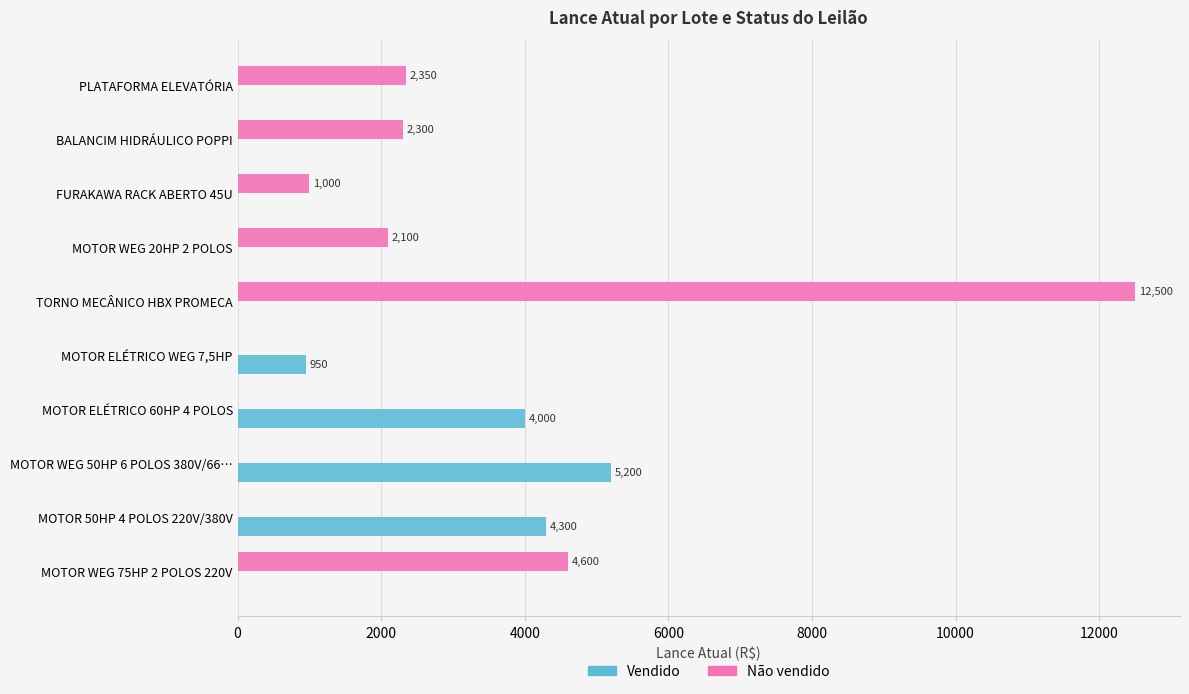

What are all the series names shown in the legend?

Vendido, Não vendido